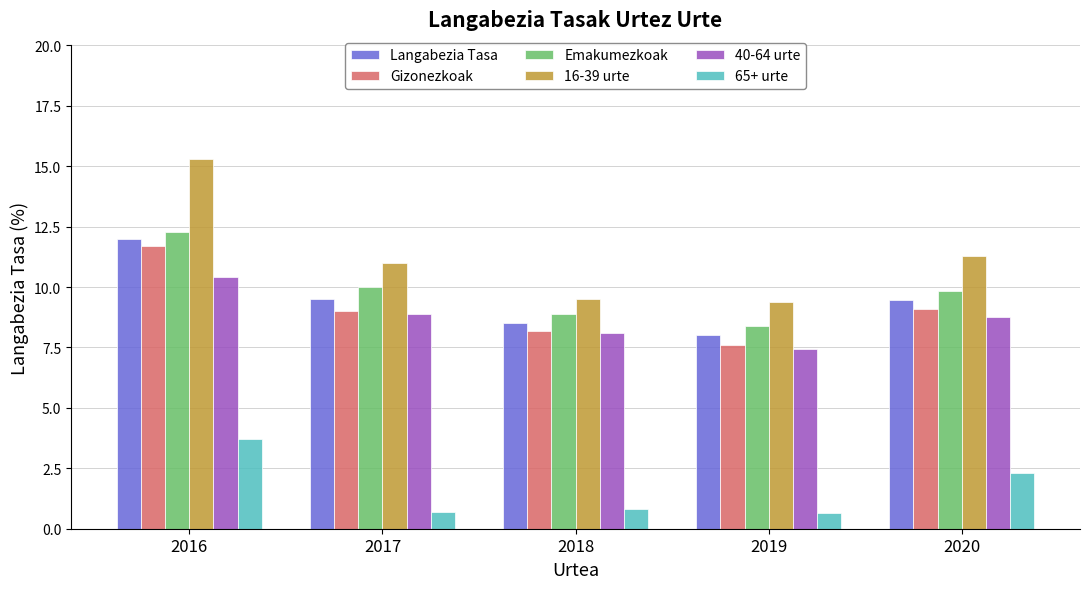

What is the greatest value displayed?

15.3